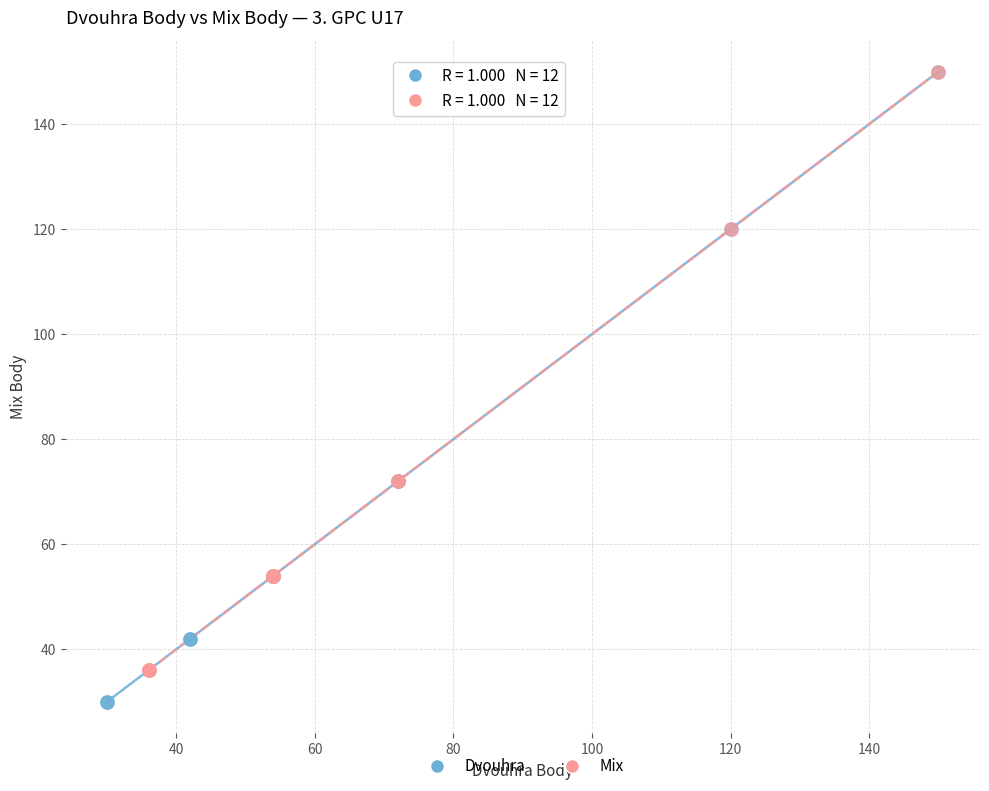

Which series reaches the minimum Y coordinate?

Dvouhra